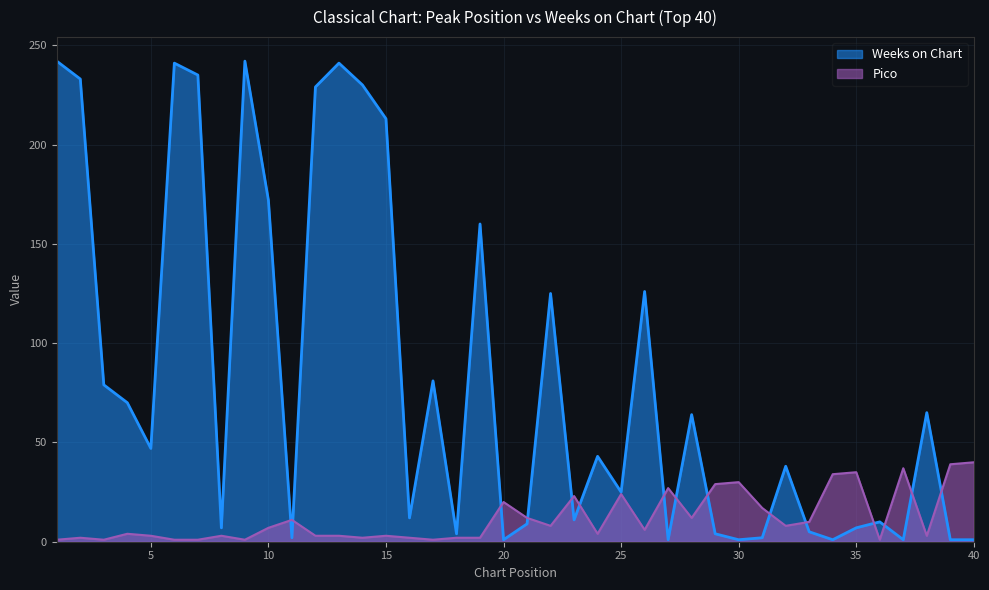

True or false: Pico and Weeks on Chart intersect in this chart.

True